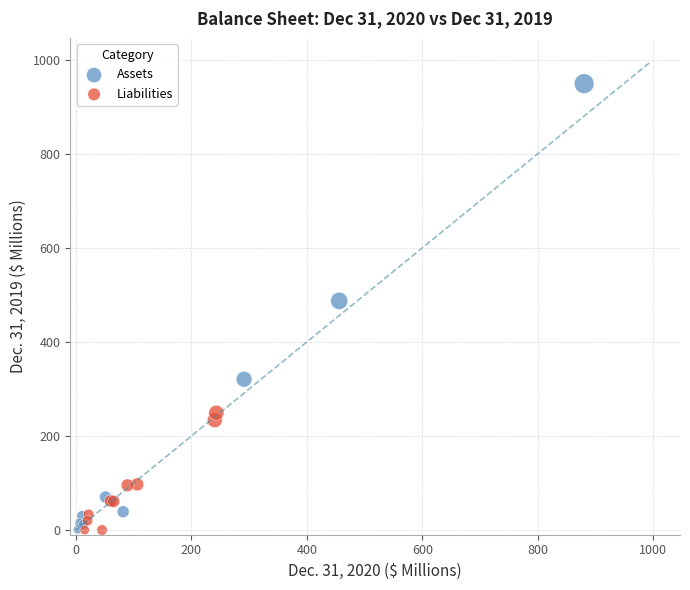

Which series contains the highest Y value?

Assets